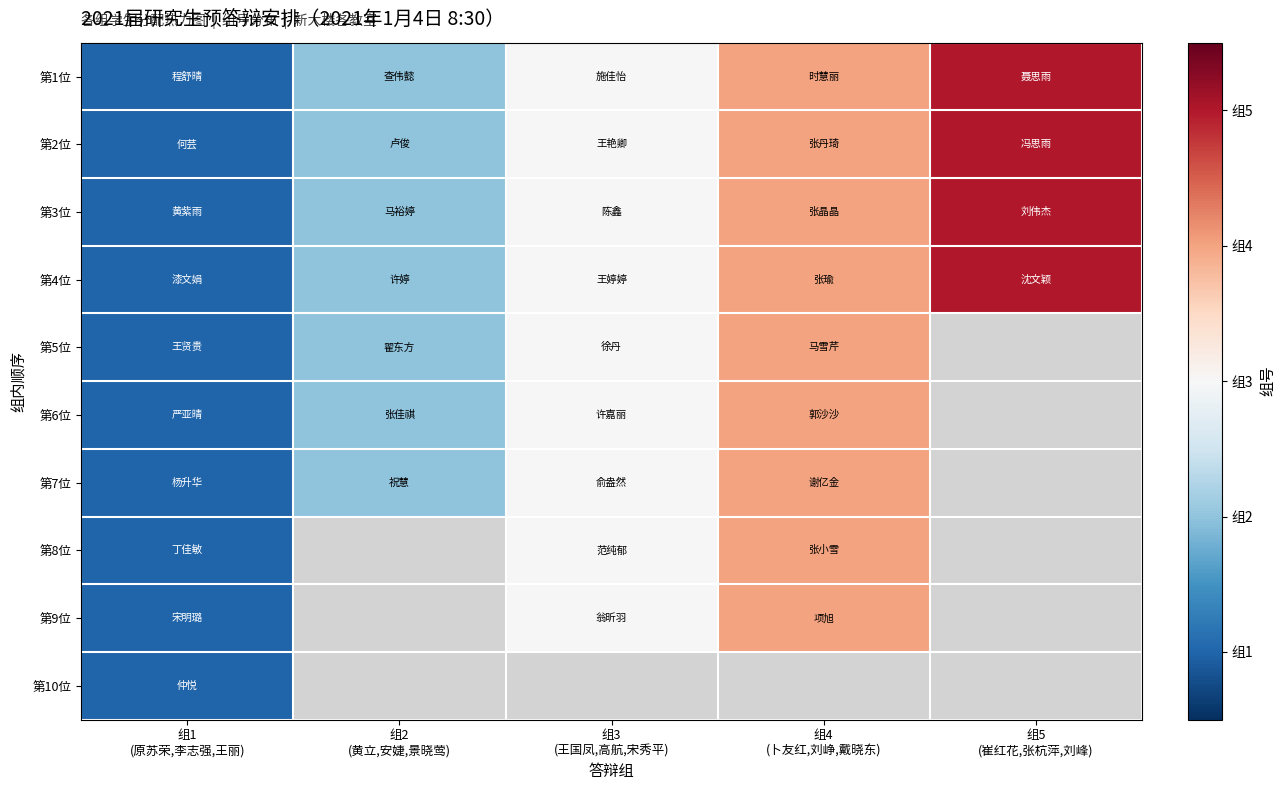

True or false: 第1位 has a value of 4.0 at 组4 (卜友红,刘峥,戴晓东).

True